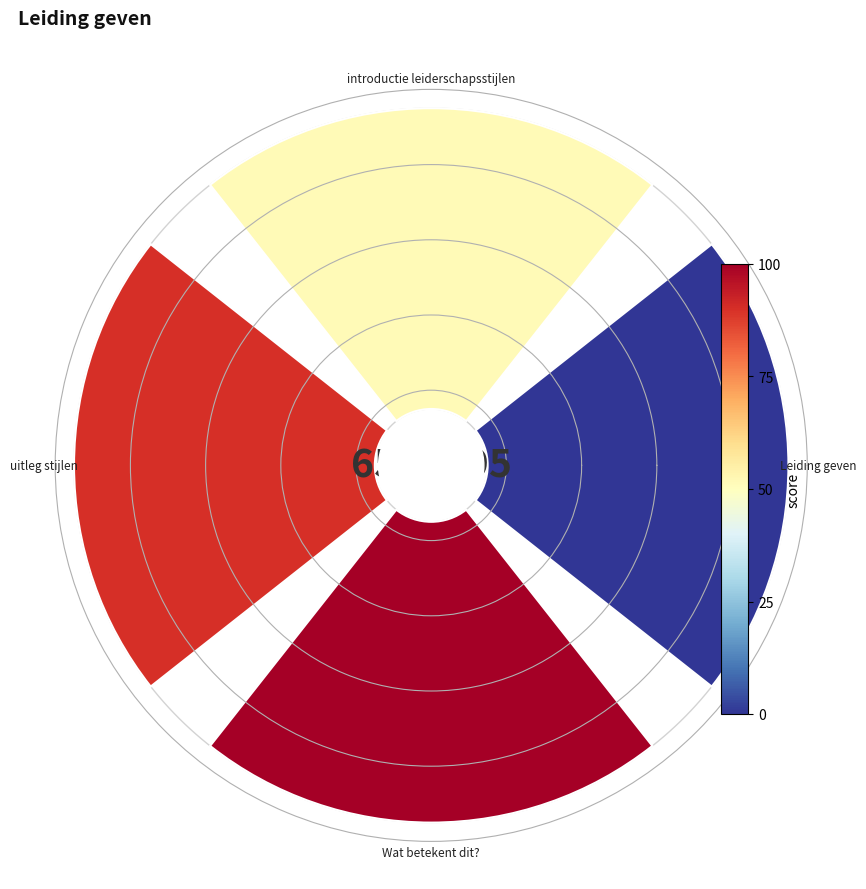

True or false: 0 accounts for 34% of the total.

False